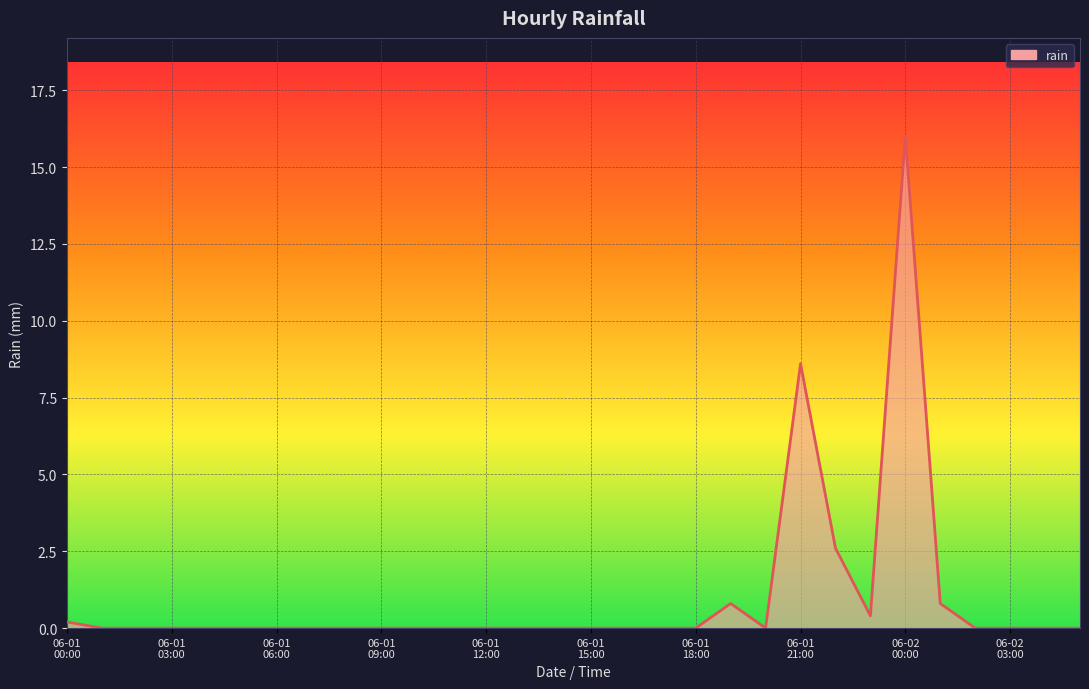

What is the greatest value displayed?

16.0